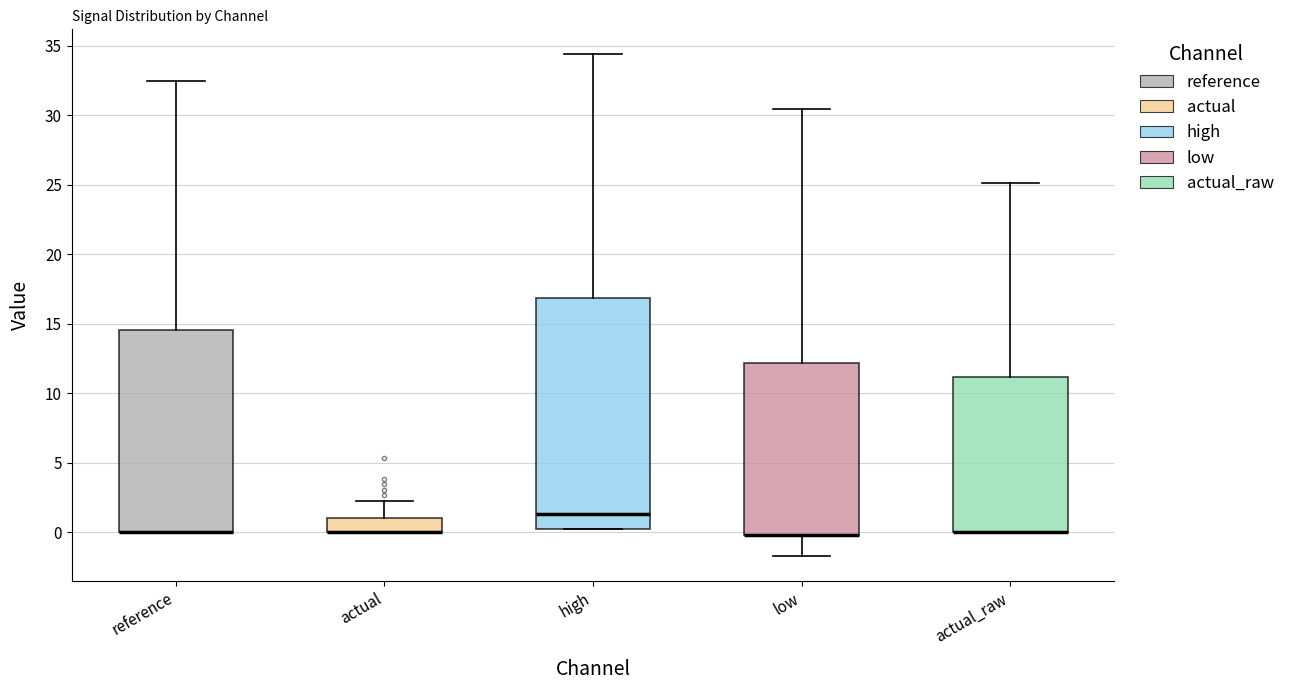

Where does the upper whisker of the box for high end on the y-axis? The values are not printed on the chart, so give them approximately, as read against the axis.

34.5